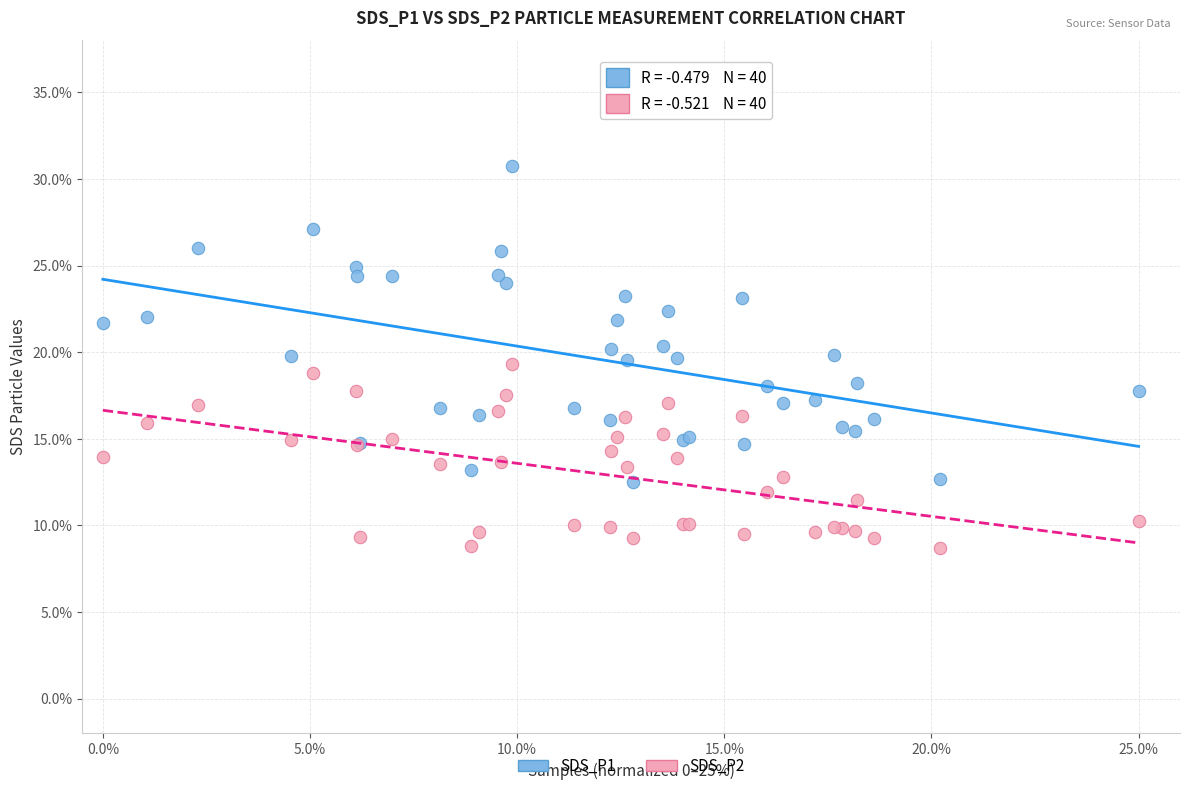

Which series contains the highest Y value?

SDS_P1